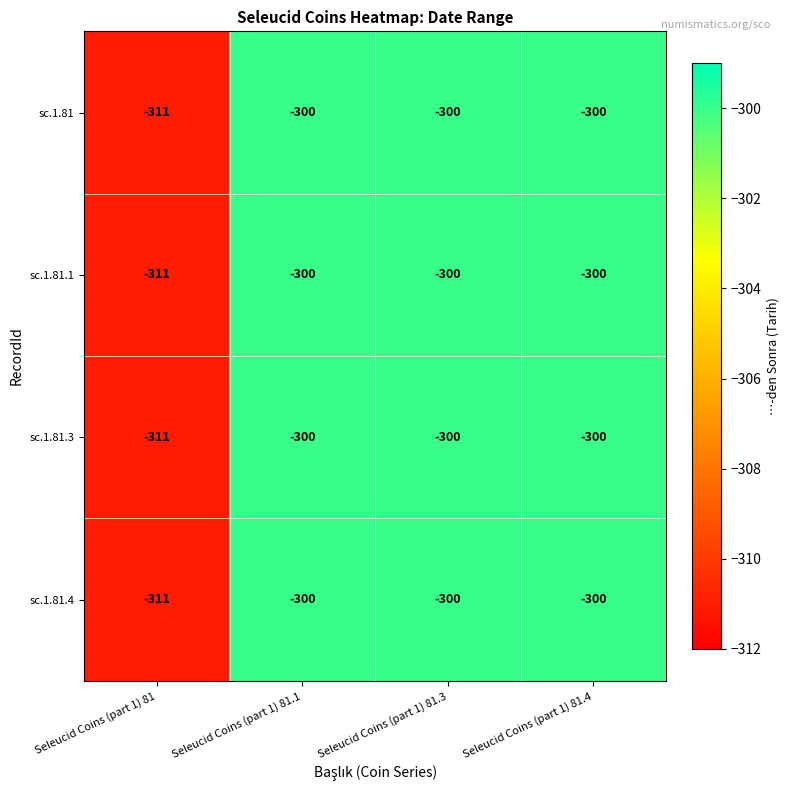

What value does the sc.1.81.1 series have at Seleucid Coins (part 1) 81.3?

-300